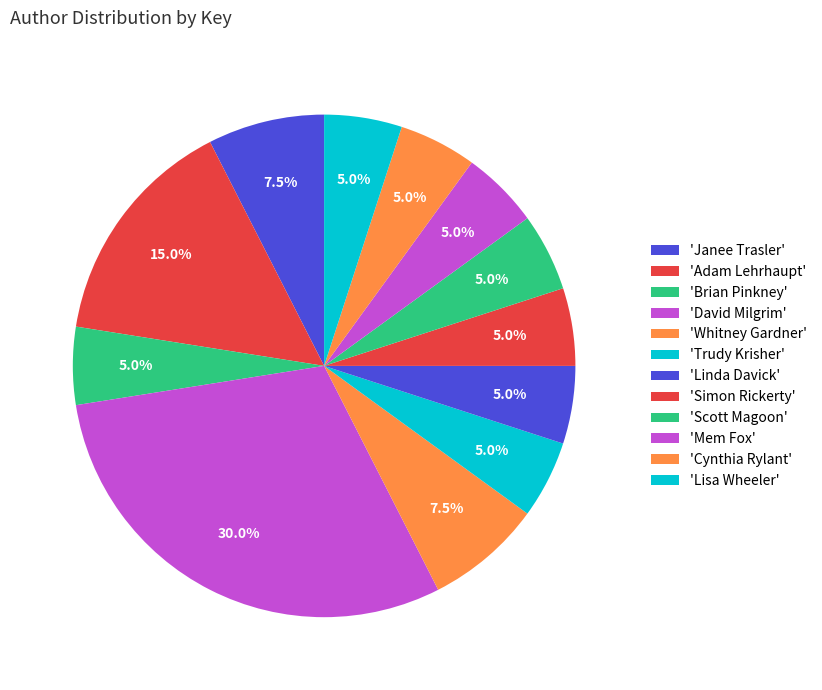

Count the number of slices in the pie.

12